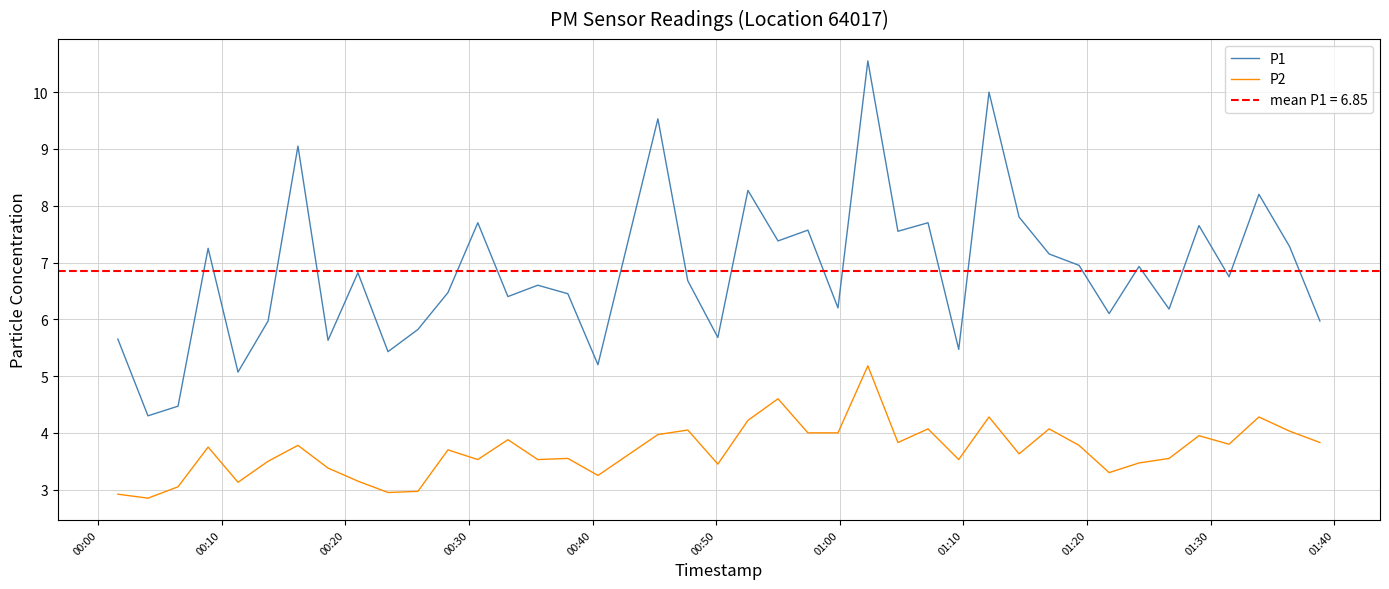

What is the value of the P2 point at the 33rd from the left?

3.3